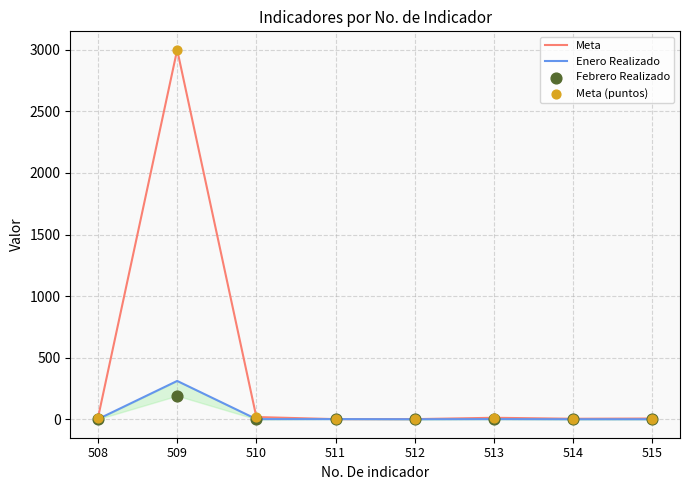

At which category is the sum across all series the highest?

509